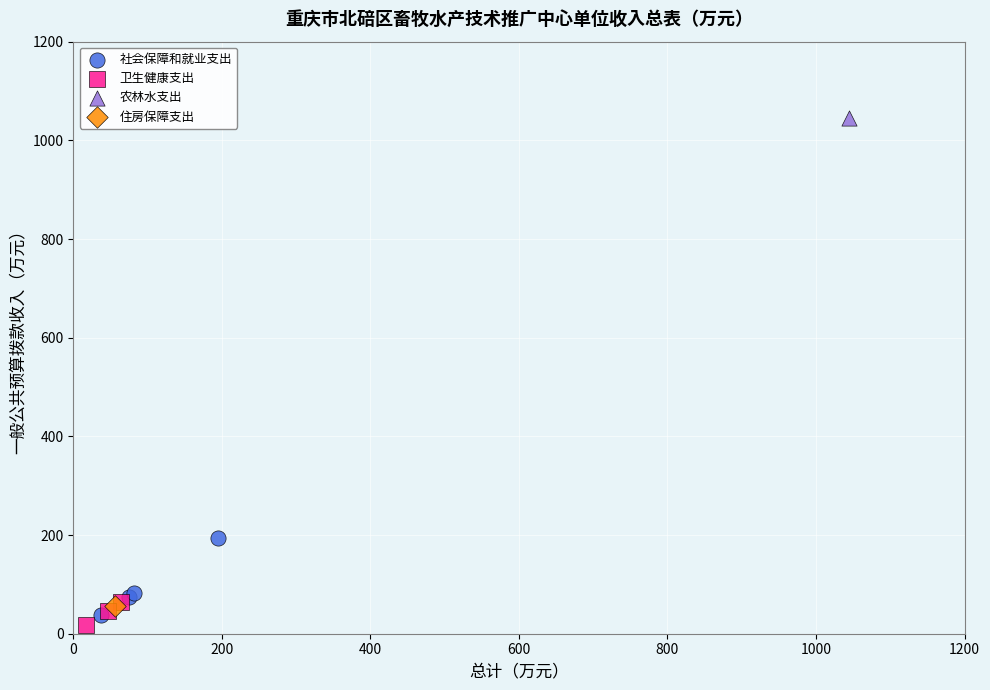

What are all the series names shown in the legend?

社会保障和就业支出, 卫生健康支出, 农林水支出, 住房保障支出